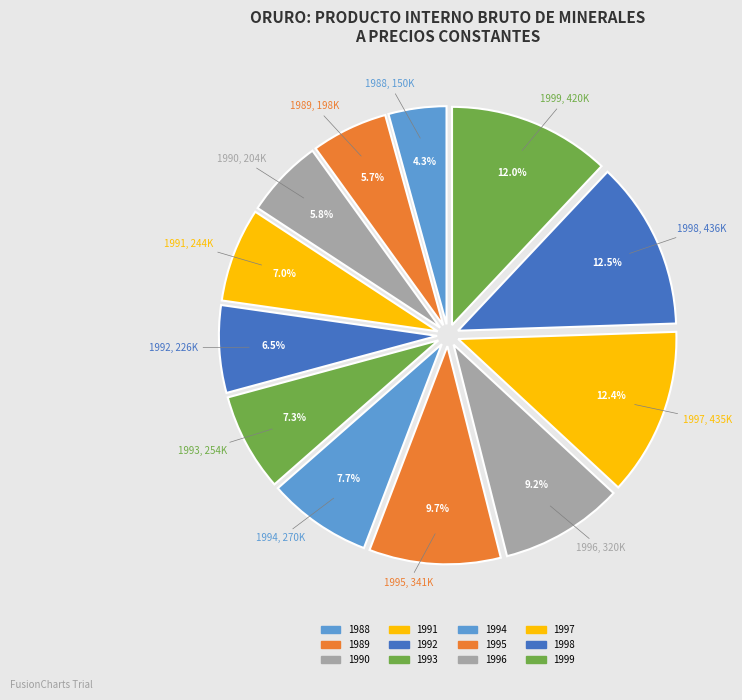

What percentage is the 1995 slice, to the nearest percent?

10%